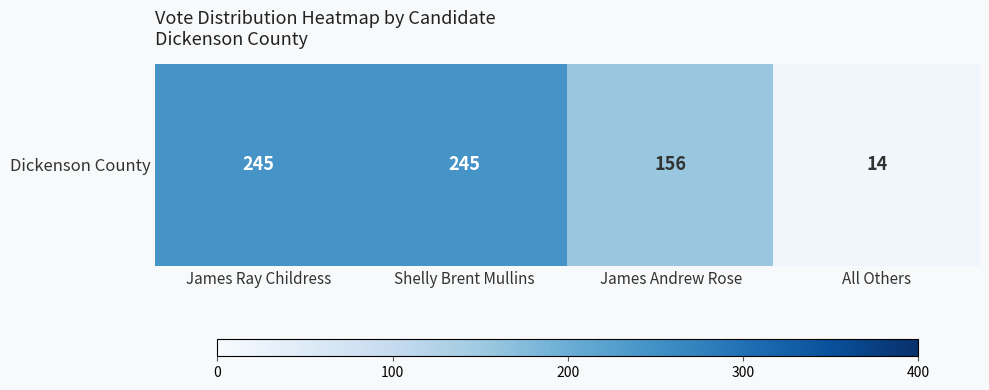

What is the difference between the maximum and minimum values?

231